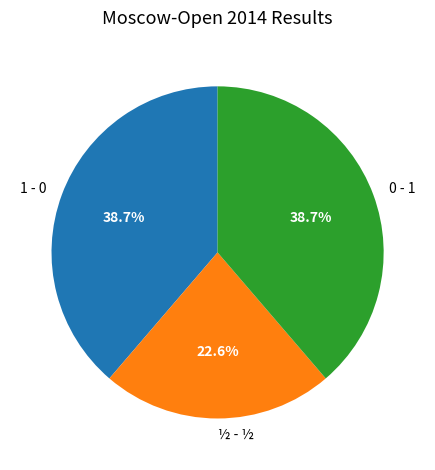

Does 1 - 0 account for over 50% of the chart?

No